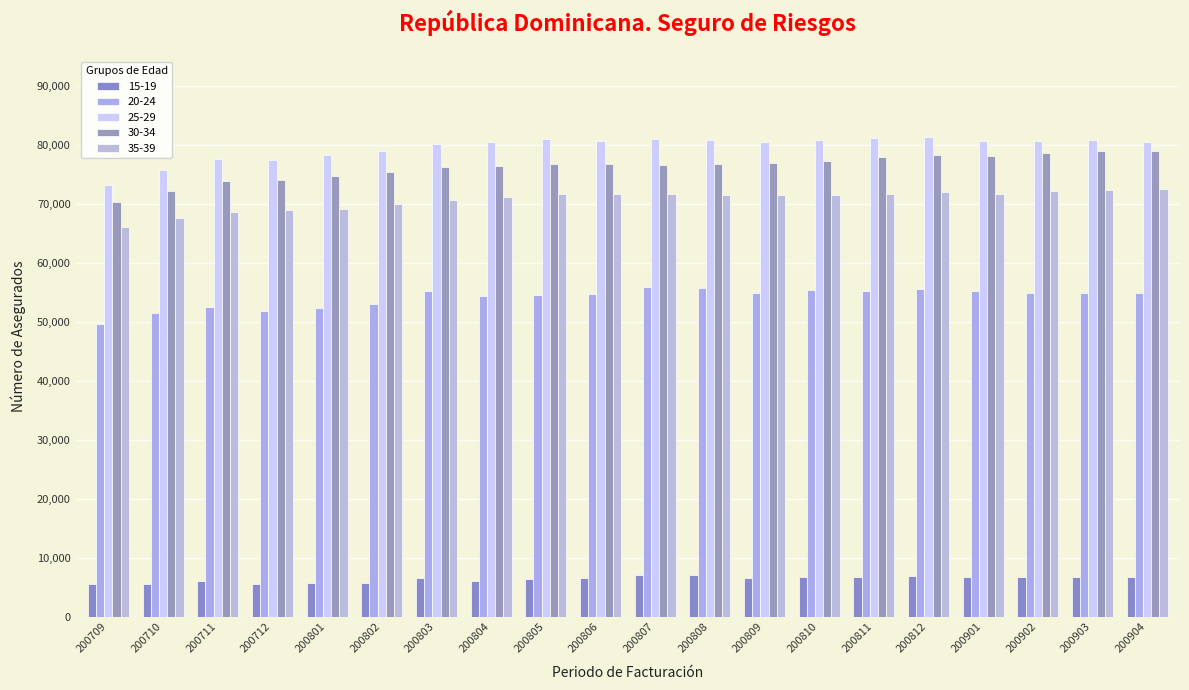

What is the sum of the 20-24 values at 200801 and 200812?

107811